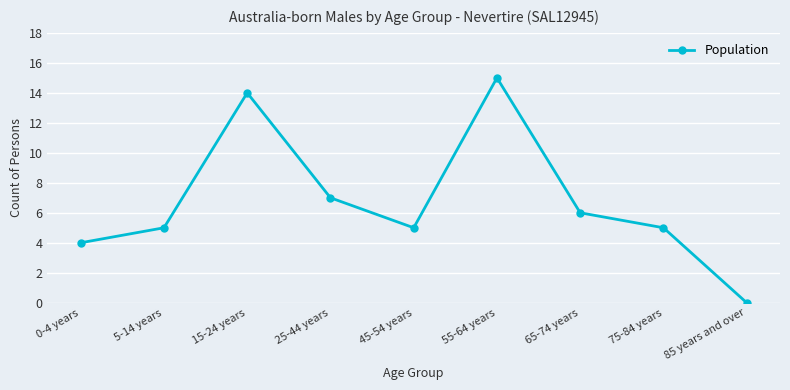

Reading left to right, list all the values displayed in this chart.

4	5	14	7	5	15	6	5	0